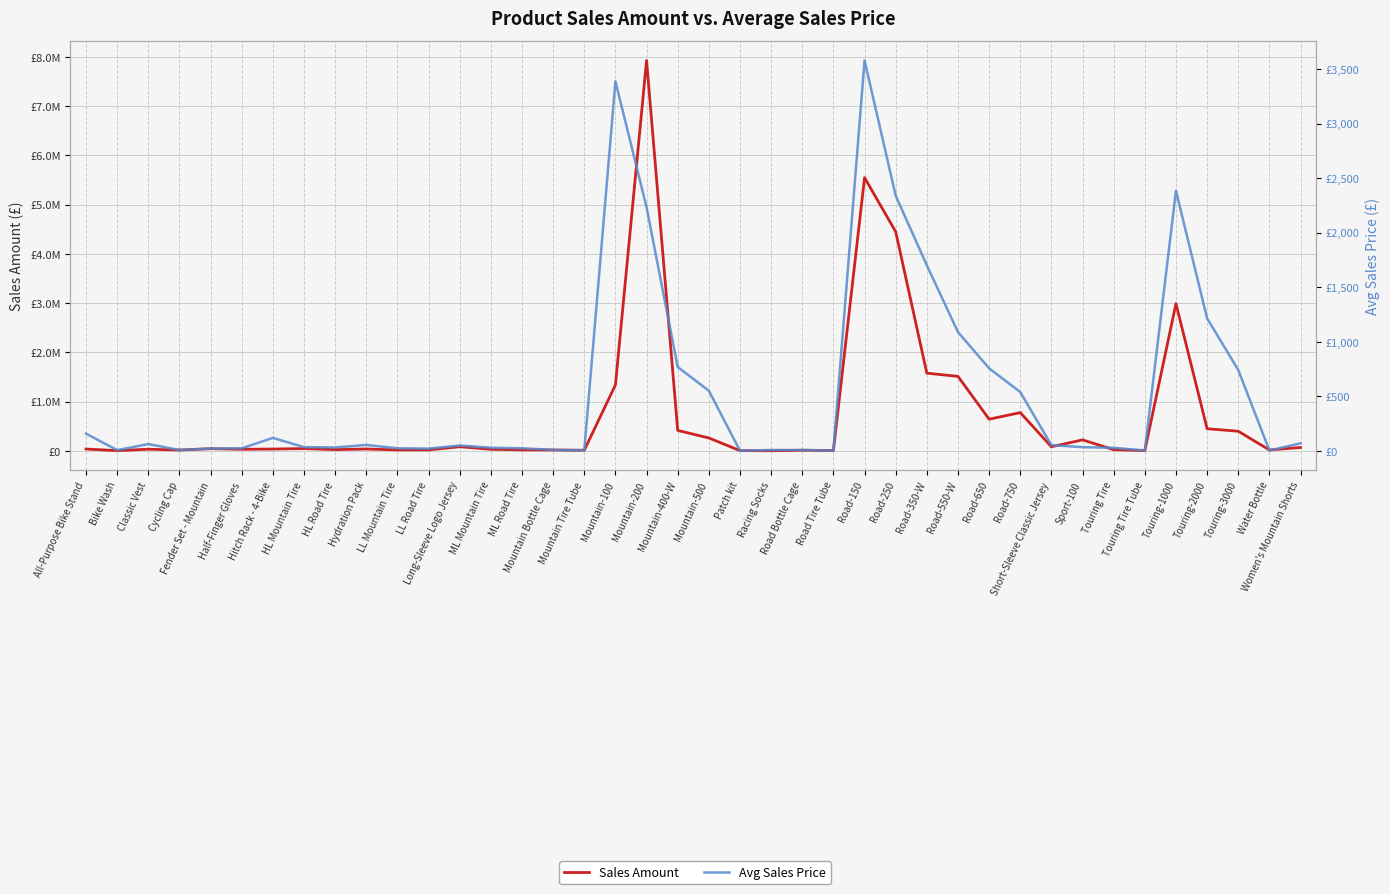

At which label does Avg Sales Price first exceed 49?

All-Purpose Bike Stand